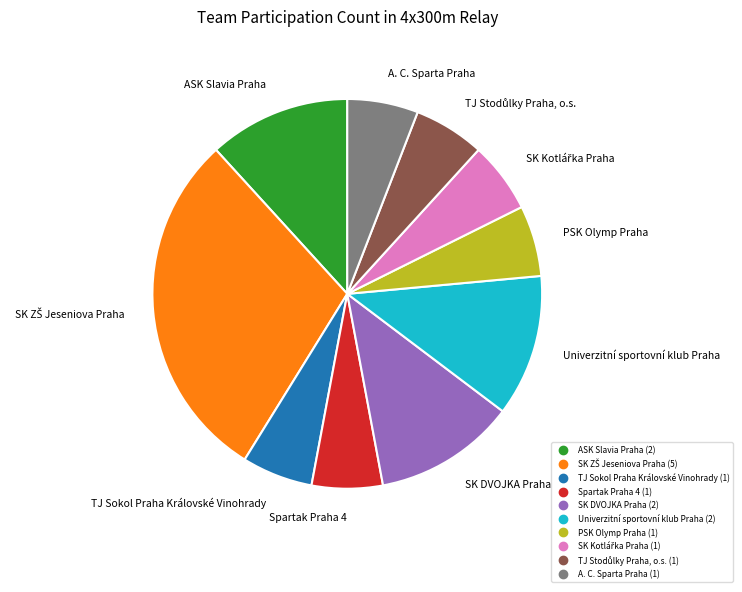

Is it true that PSK Olymp Praha is 1% of the pie?

False